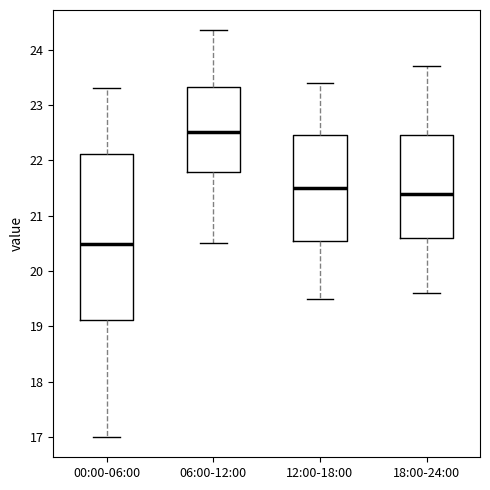

Which box has the lowest median line?

00:00-06:00